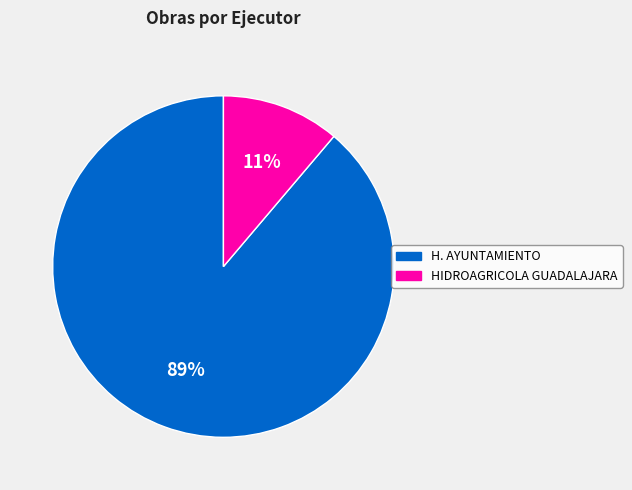

What is the largest slice in the pie chart?

H. AYUNTAMIENTO